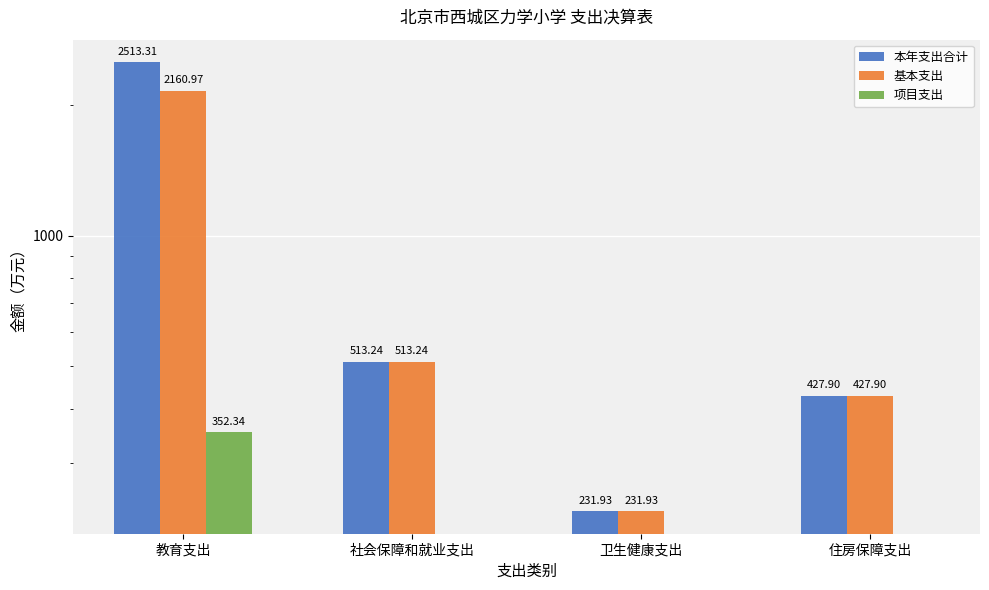

At which category is the sum across all series the highest?

教育支出